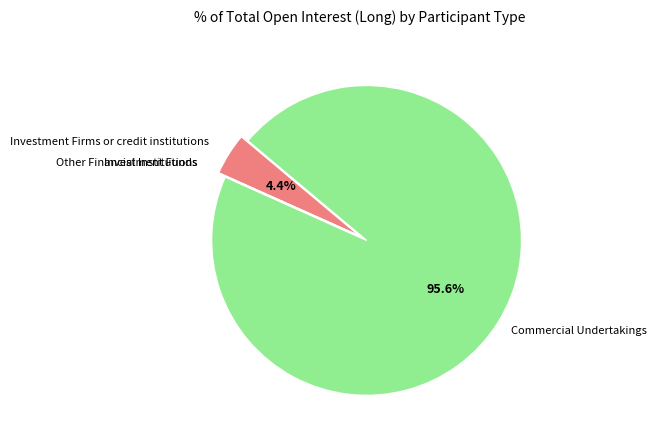

Does any single category account for the majority?

Yes